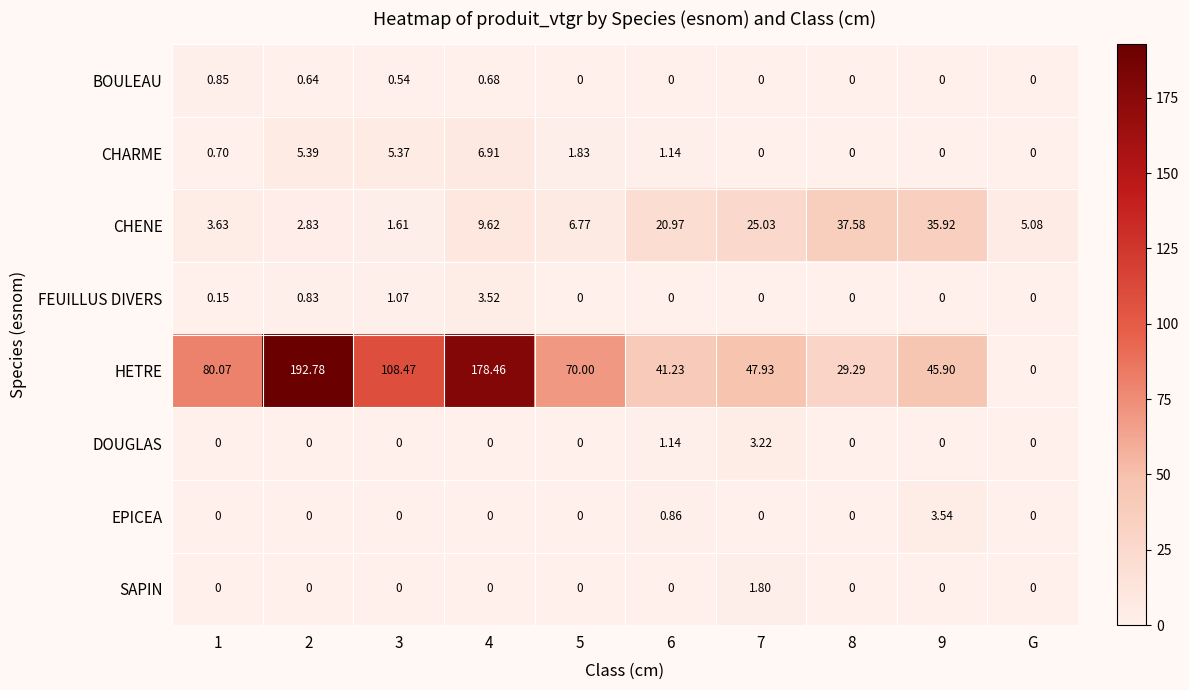

Which series has the widest spread of values?

HETRE